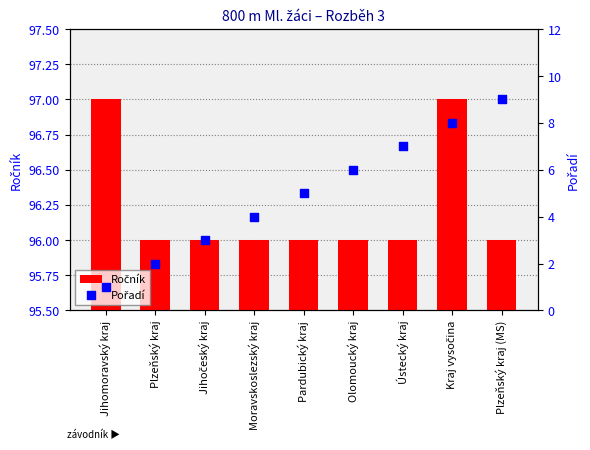

Is the value of Ročník at Olomoucký kraj greater than the value of Pořadí at Plzeňský kraj?

Yes